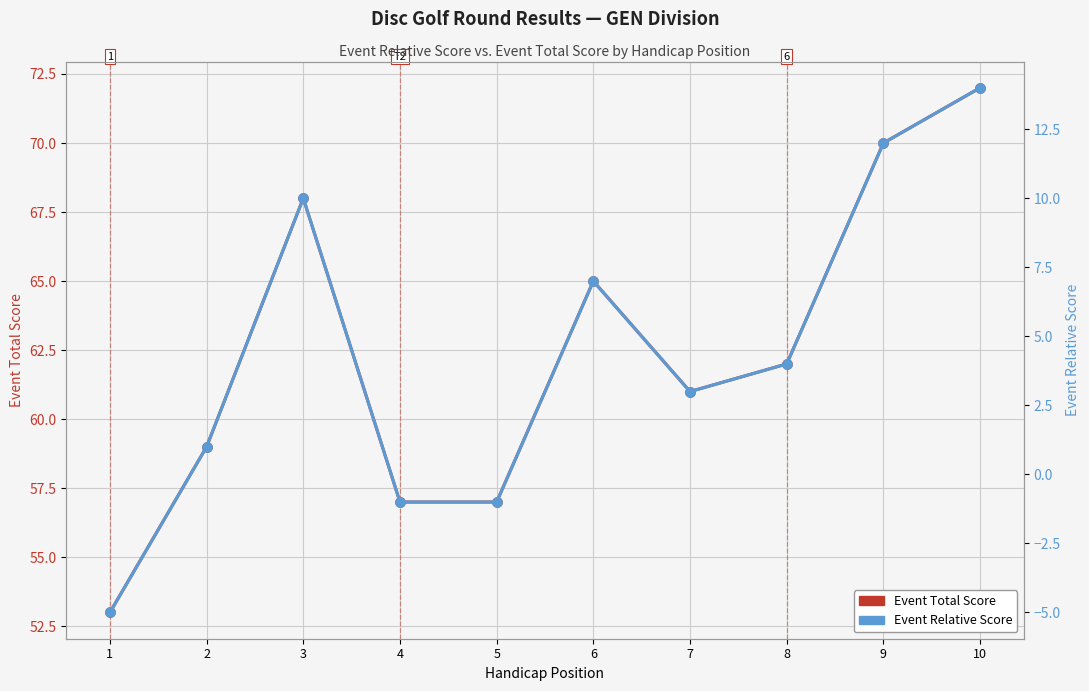

Which series reaches the maximum Y coordinate?

Event Total Score